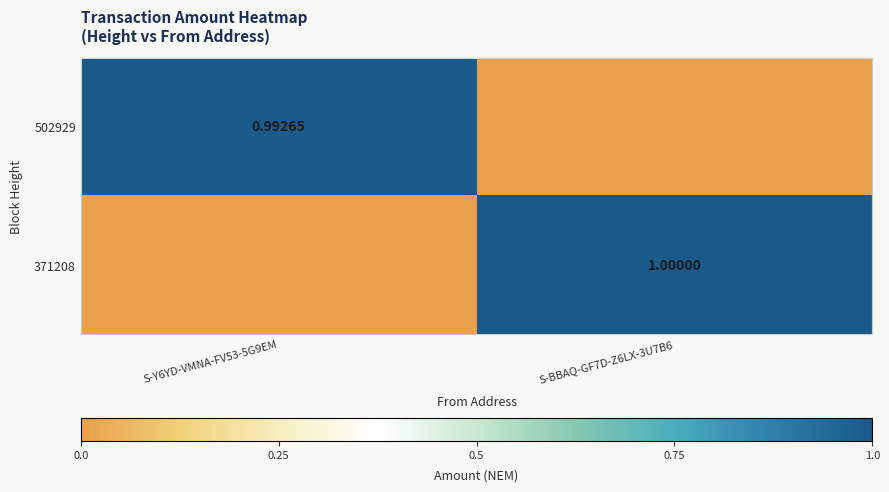

At which category is the sum across all series the highest?

S-BBAQ-GF7D-Z6LX-3U7B6